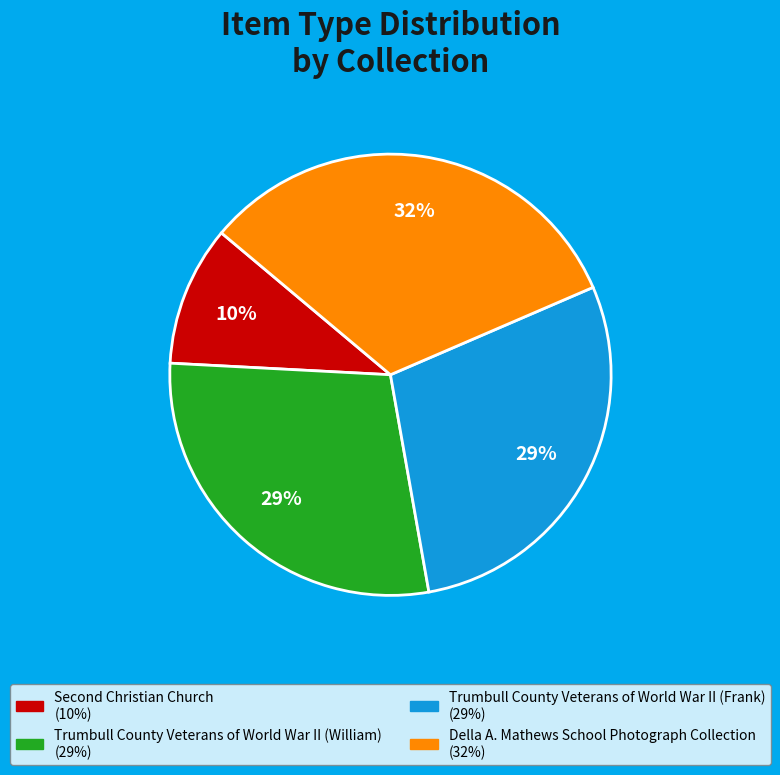

Approximately how many times larger is the value at Della A. Mathews School Photograph Collection compared to Trumbull County Veterans of World War II (William)?

1.1